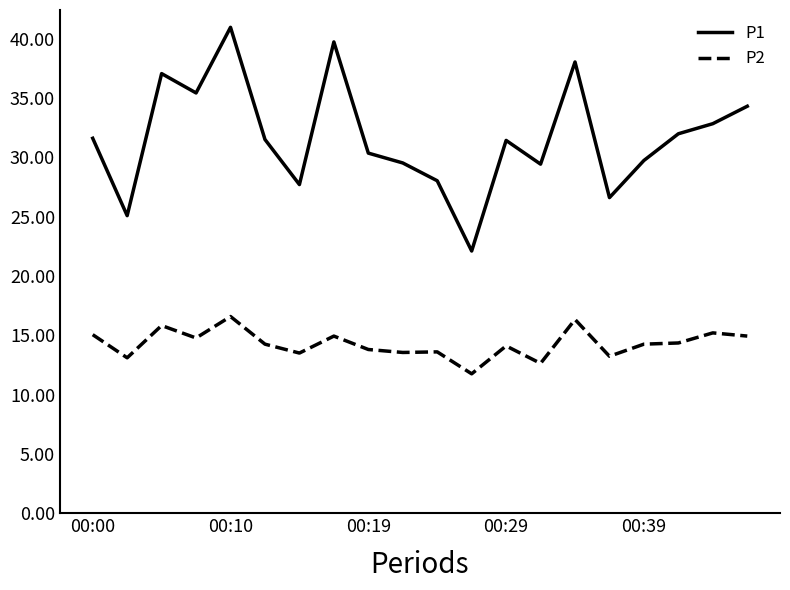

List the series in order of their overall mean, highest first.

P1, P2